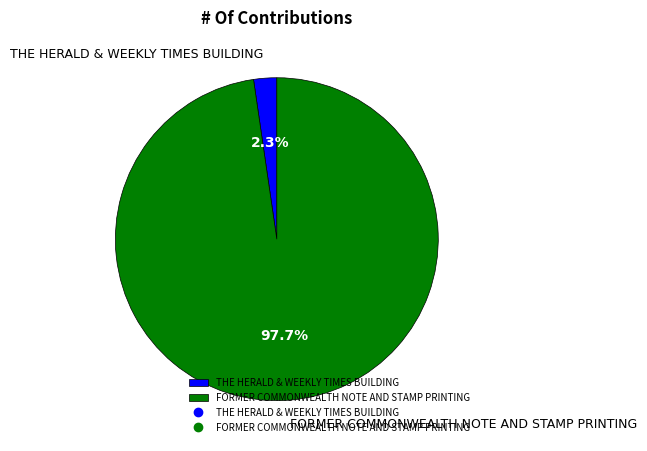

Between THE HERALD & WEEKLY TIMES BUILDING and FORMER COMMONWEALTH NOTE AND STAMP PRINTING, which is larger?

FORMER COMMONWEALTH NOTE AND STAMP PRINTING